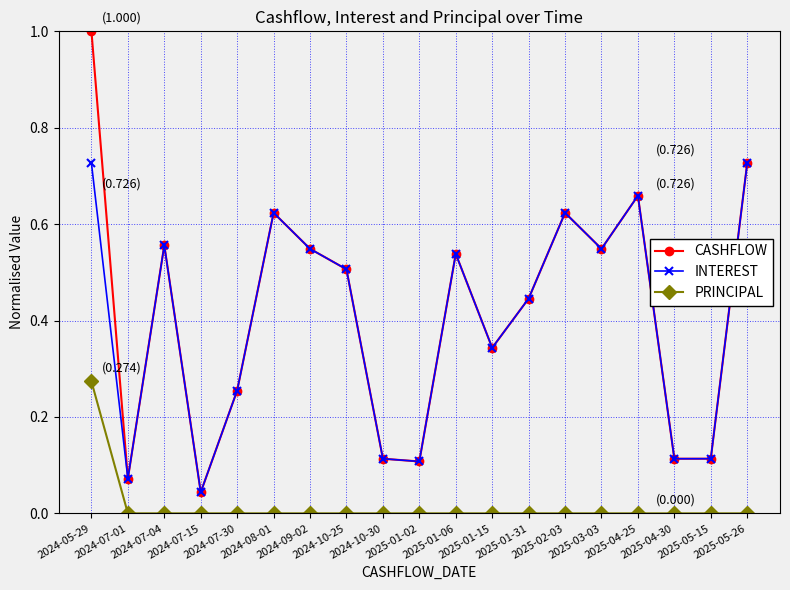

Is it true that INTEREST equals 1.0 at 2024-08-01?

False